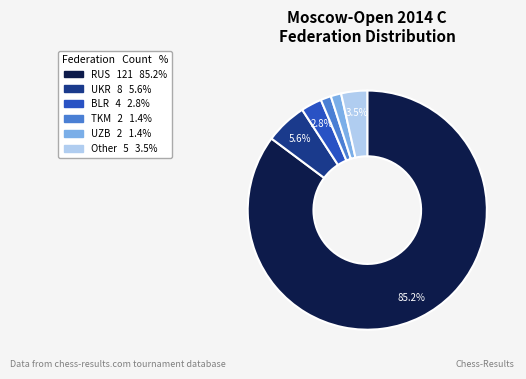

What is the ratio of the value at Other to the value at TKM?

2.5